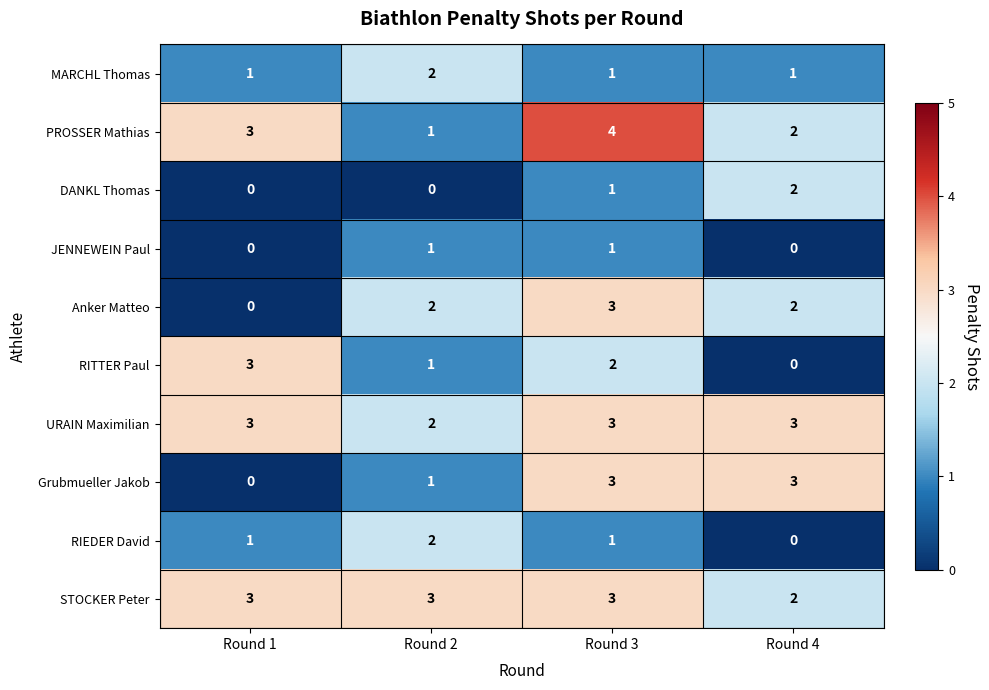

How many distinct data groups are displayed?

10